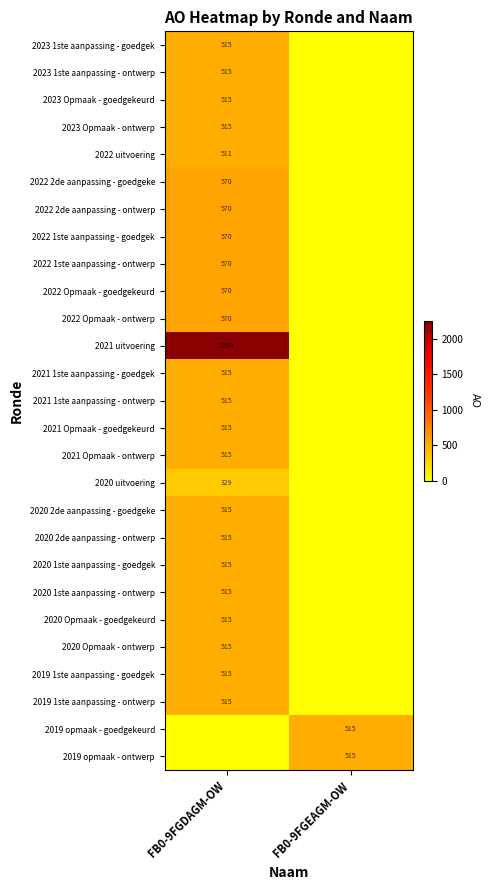

Count the number of categories in the chart.

2